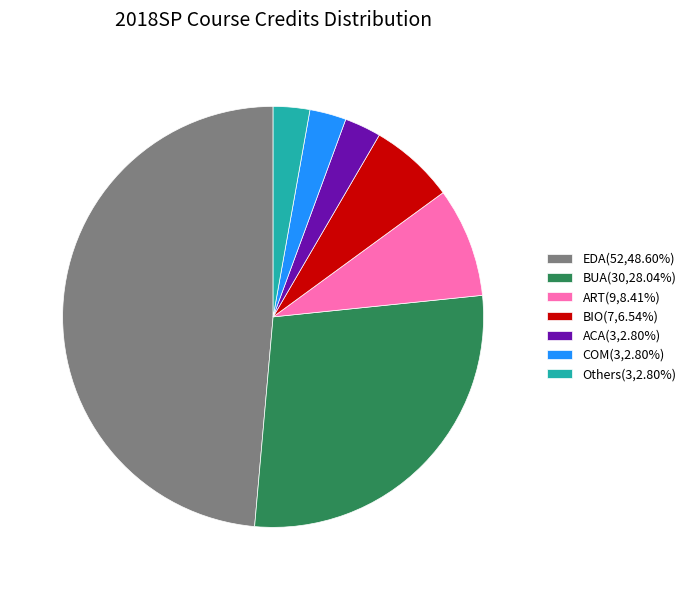

Does EDA(52,48.60%) account for over 50% of the chart?

No